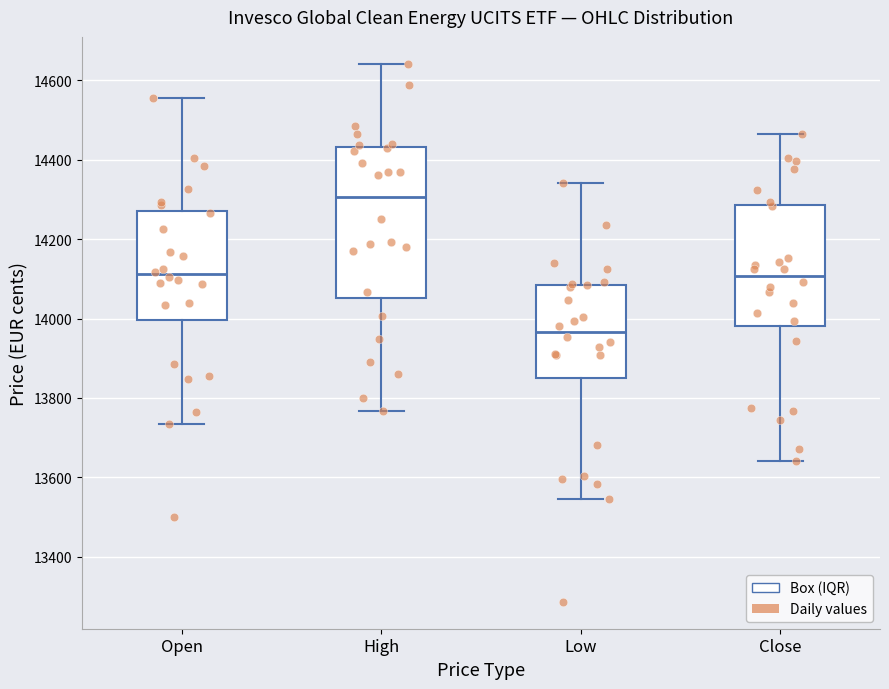

Reading left to right, read every box against the y-axis: the position of its median line, the range the box covers, and the ends of its whiskers. The values are not printed on the chart, so give them approximately, as read against the axis.

Open: median 14120, box 14000 to 14280, whiskers 13740 to 14560
High: median 14300, box 14060 to 14440, whiskers 13760 to 14640
Low: median 13960, box 13860 to 14080, whiskers 13540 to 14340
Close: median 14100, box 13980 to 14280, whiskers 13640 to 14460